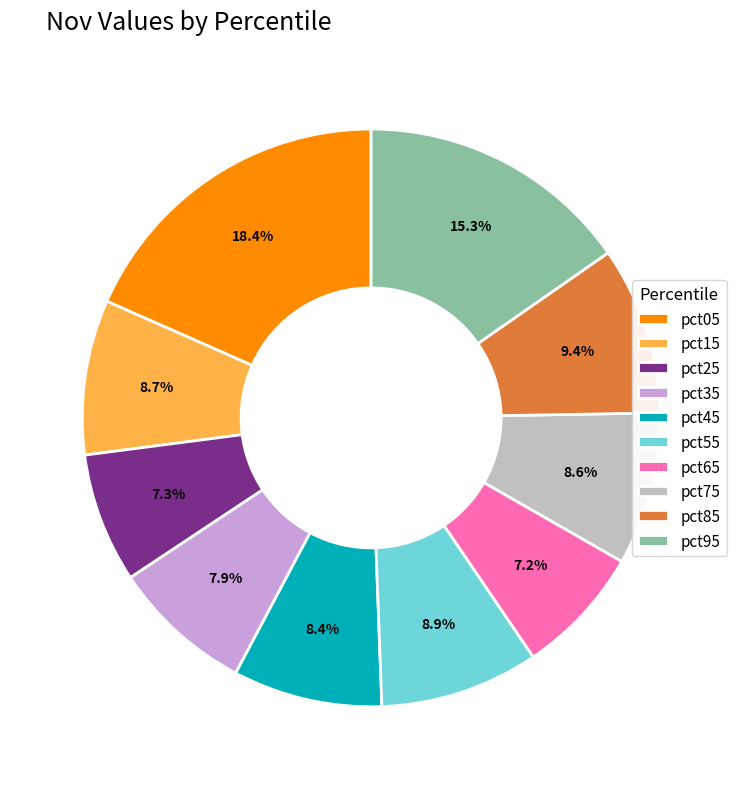

Between pct85 and pct15, which is larger?

pct85